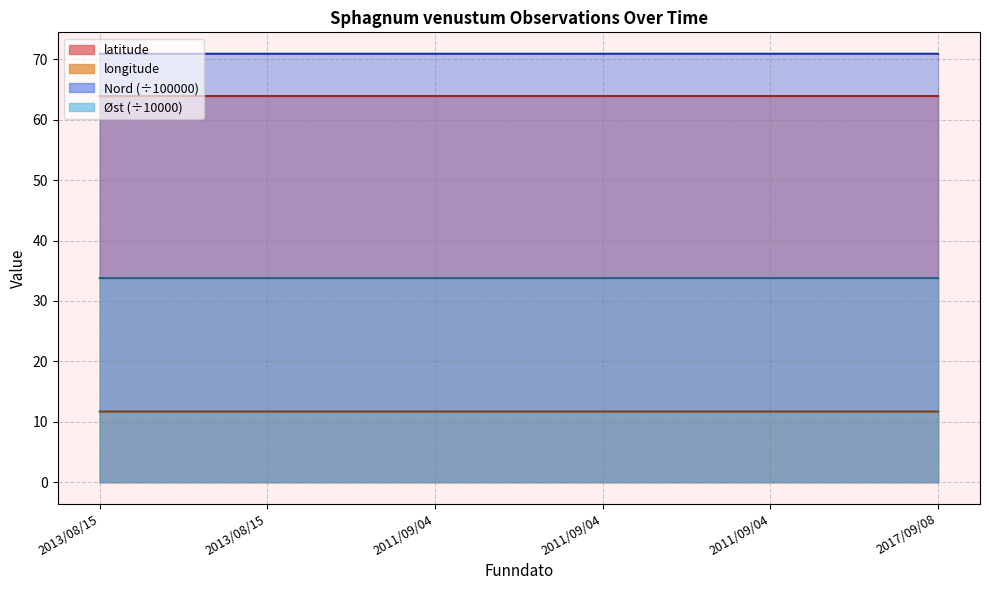

Reading left to right, transcribe all the data shown in this chart.

latitude: 63.9	63.9	63.9	63.9	63.9	63.9
longitude: 11.7	11.7	11.7	11.7	11.7	11.7
Nord: 70.9	70.9	70.9	70.9	70.9	70.9
Øst: 33.8	33.8	33.8	33.8	33.8	33.8